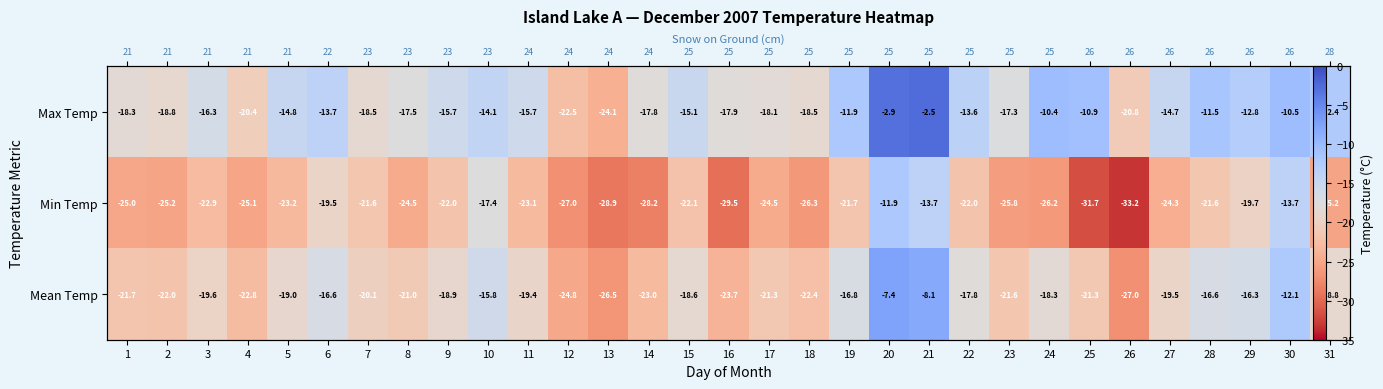

Which series changed the most between 23 and 26?

Min Temp